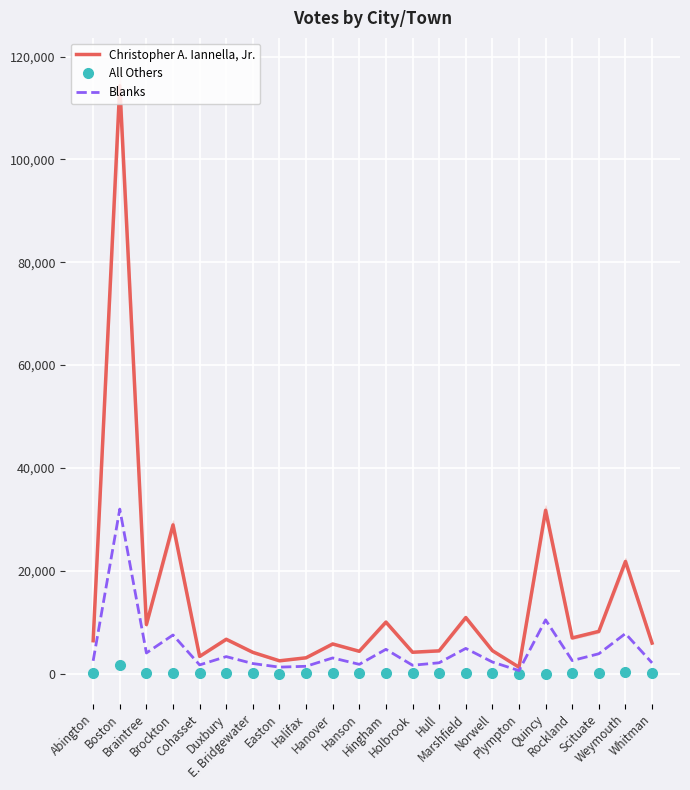

The value of Christopher A. Iannella, Jr. at Boston is 114313. True or false?

True